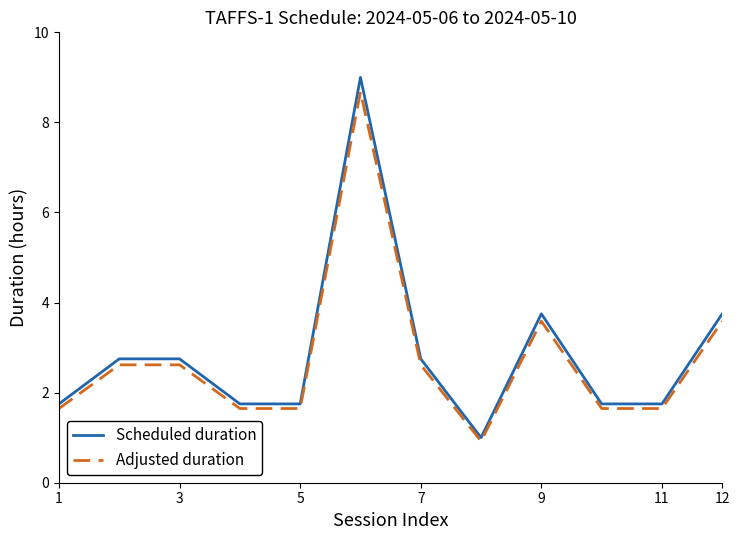

Which series has the largest total across all categories?

Scheduled duration